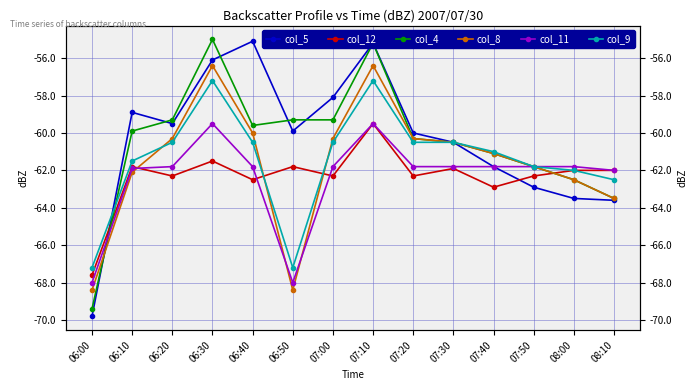

Rank the categories by col_4 value from highest to lowest.

06:30, 07:10, 06:20, 06:50, 07:00, 06:40, 06:10, 07:20, 07:30, 07:40, 07:50, 08:00, 08:10, 06:00